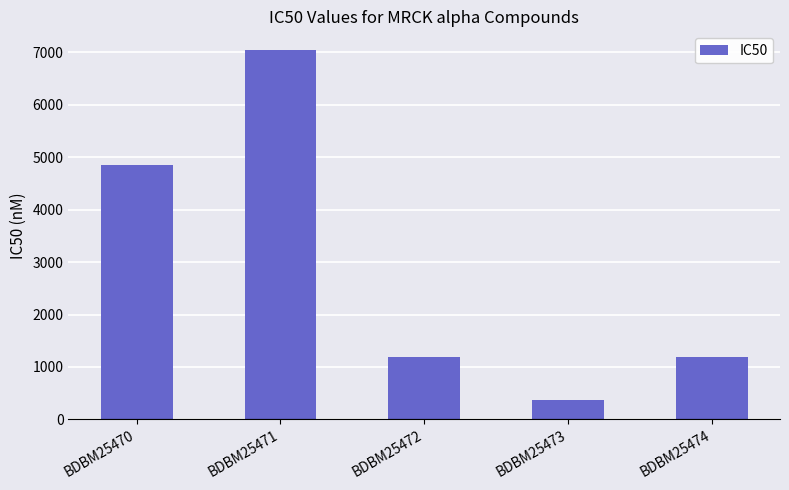

What is the change in value from BDBM25470 to BDBM25474?

-3660